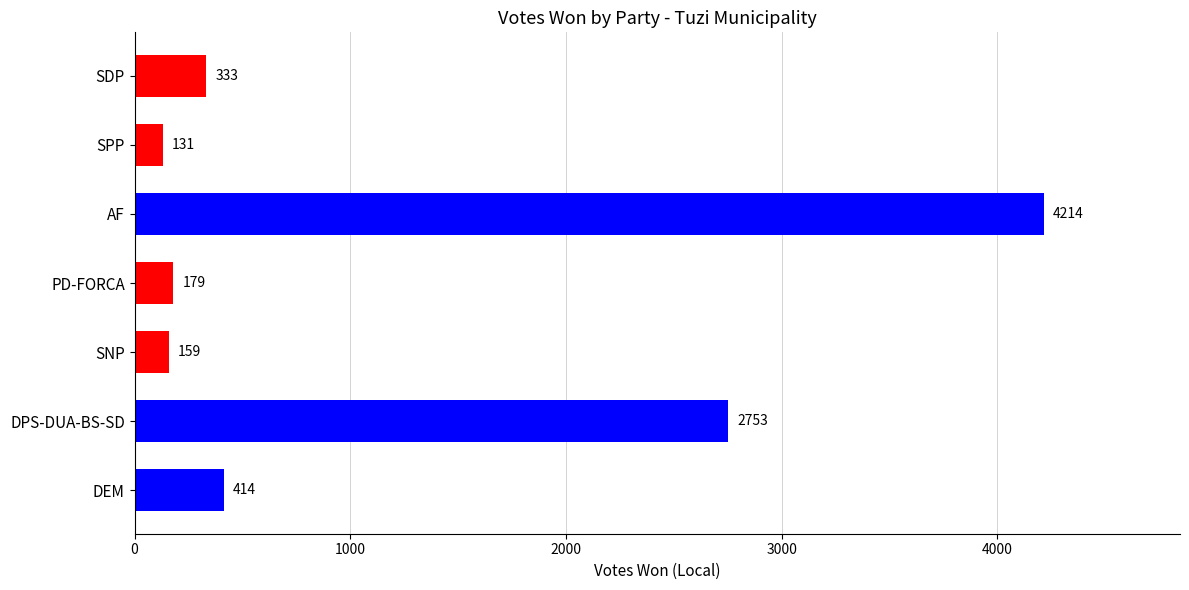

What is the difference between the maximum and minimum values?

4083